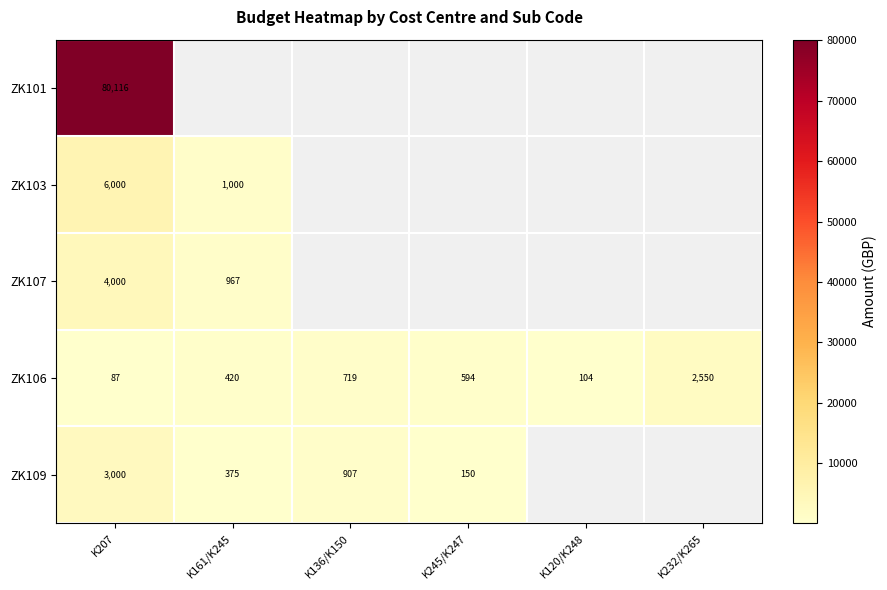

Which category has the highest value in the ZK106 series?

K232/K265